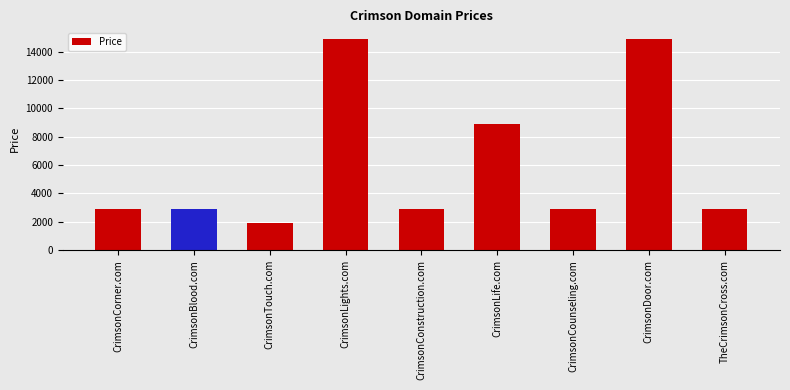

At which category does the chart reach its minimum across all series?

CrimsonTouch.com